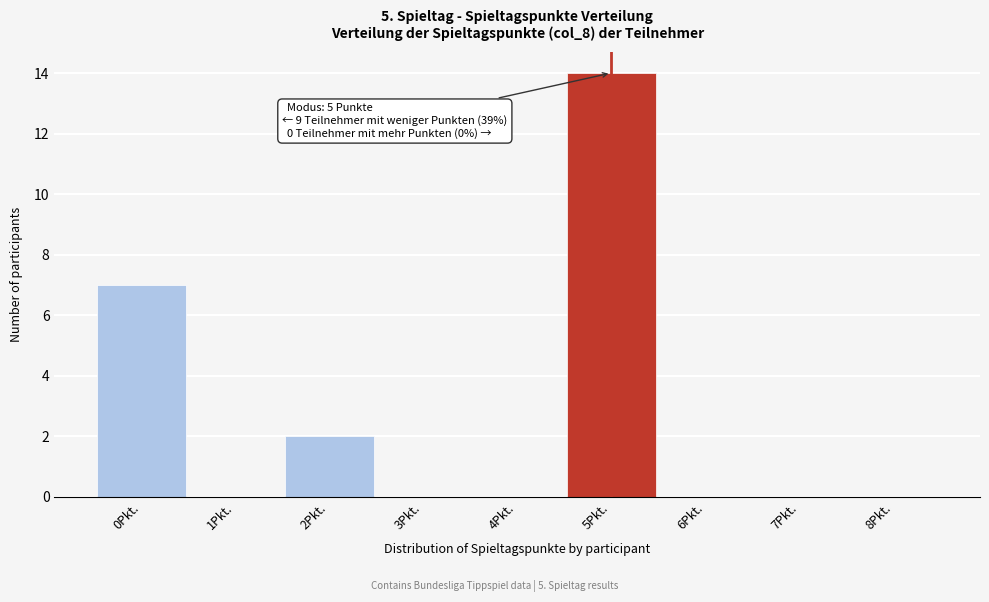

Which range on the x-axis has the tallest bar?

4.5 to 5.5